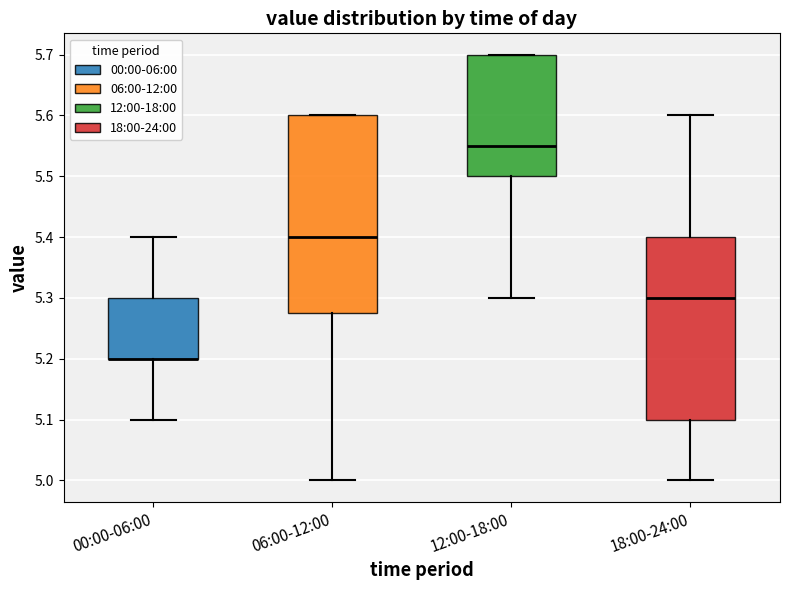

Where is the lower edge of the box for 18:00-24:00 on the y-axis? The values are not printed on the chart, so give them approximately, as read against the axis.

5.10